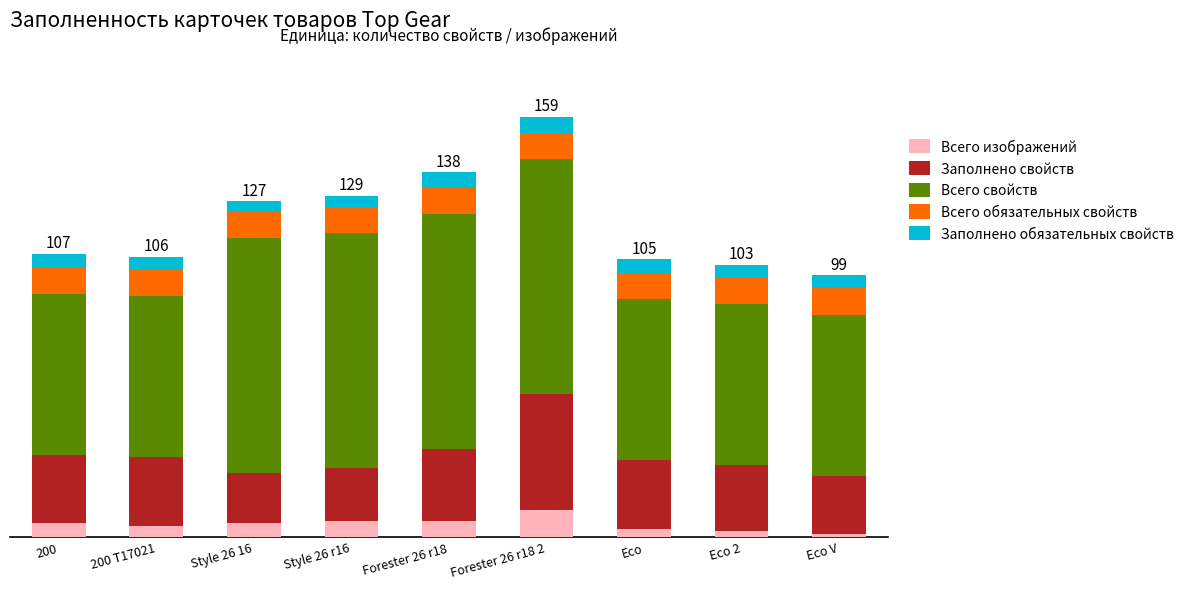

Does the chart contain stacked bars?

Yes